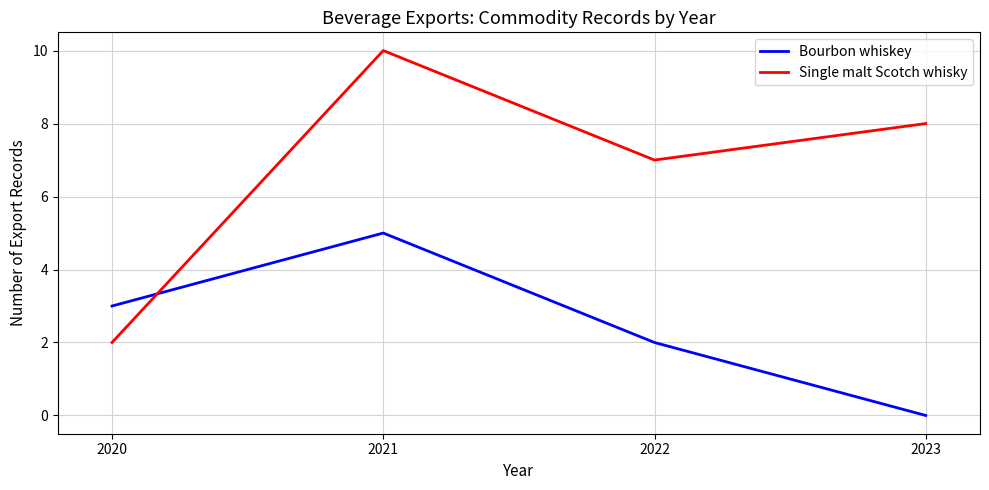

Between 2022 and 2023, which series saw the biggest shift?

Bourbon whiskey